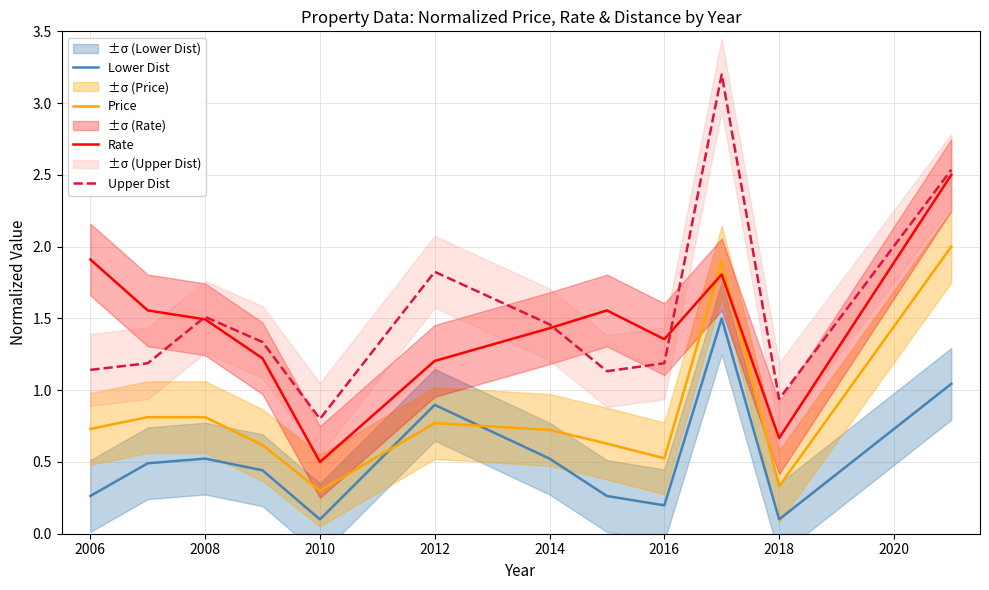

How many distinct data groups are displayed?

4